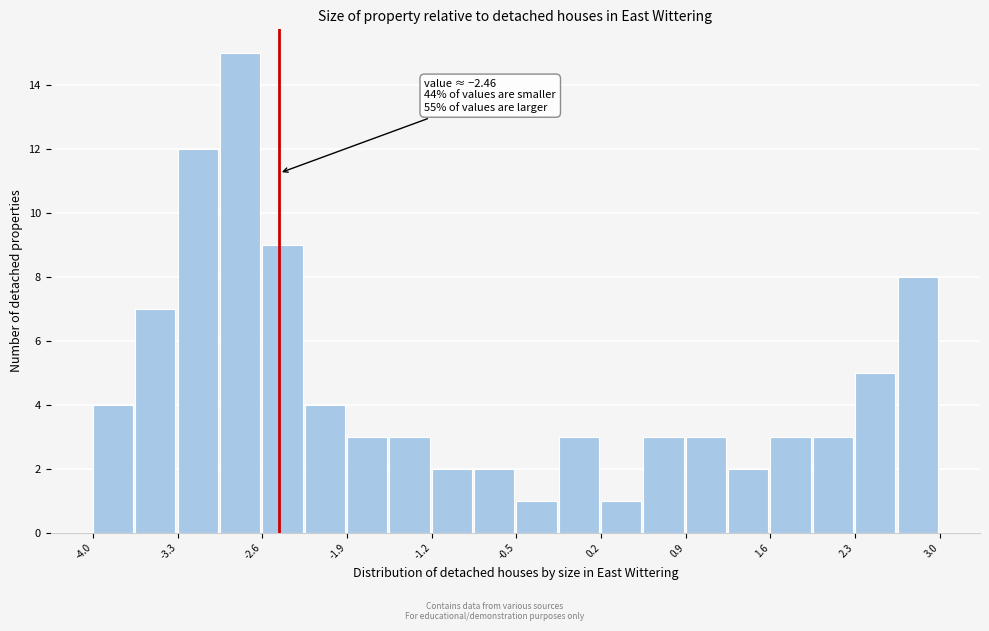

Around what value on the x-axis is the tallest bar? Give the approximate position of its centre, as read against the axis.

-2.8